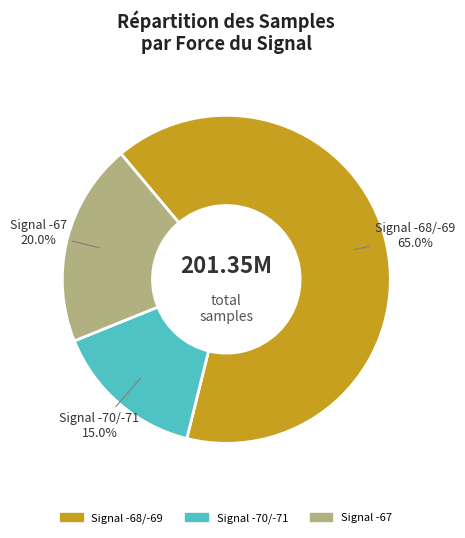

Is there a majority slice in this chart?

Yes